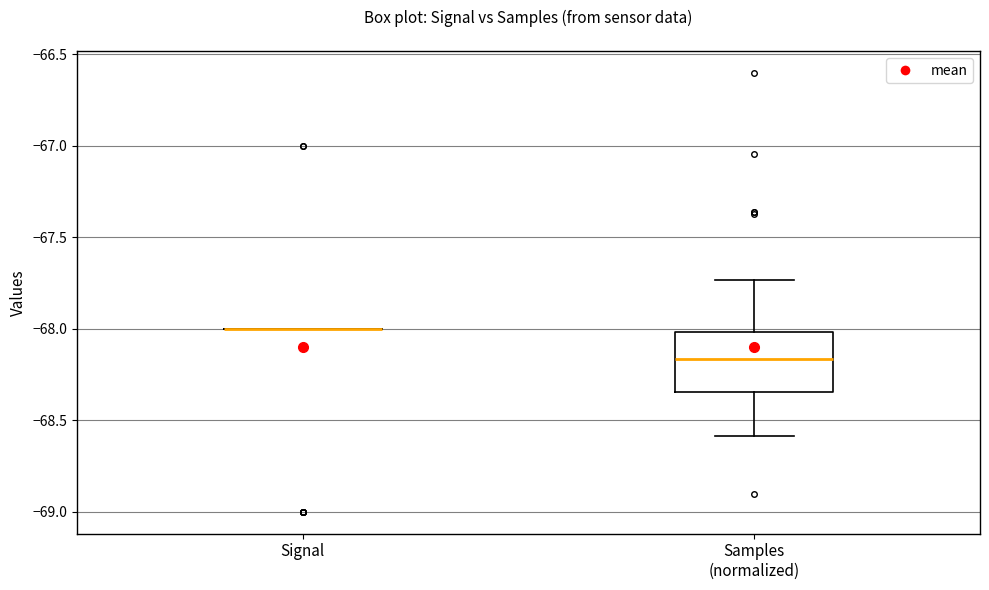

Which box is the tallest, from its lower edge to its upper edge?

Samples (normalized)